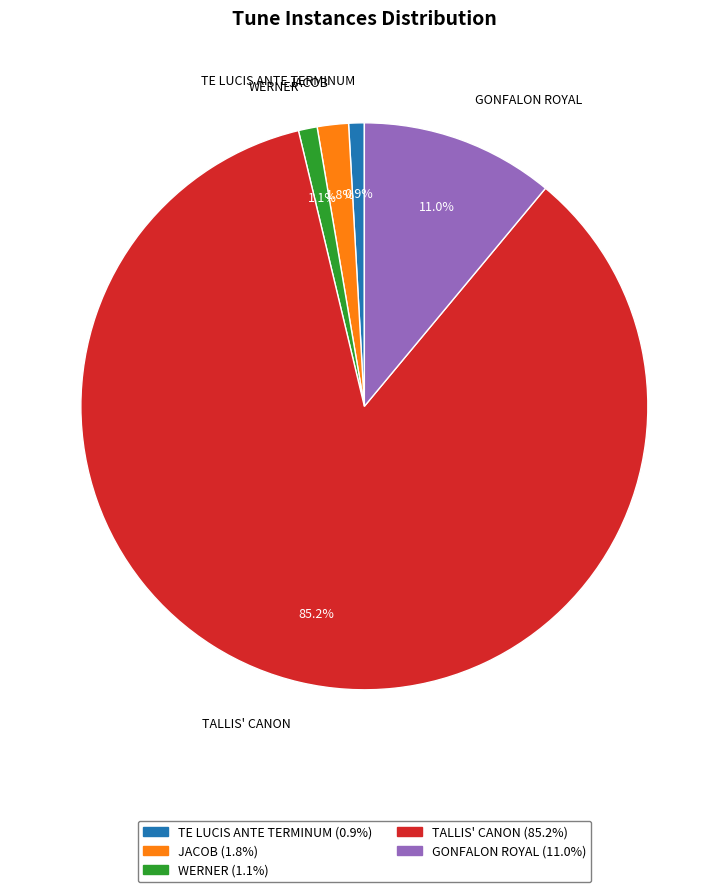

The GONFALON ROYAL slice represents 1% of the pie. True or false?

False